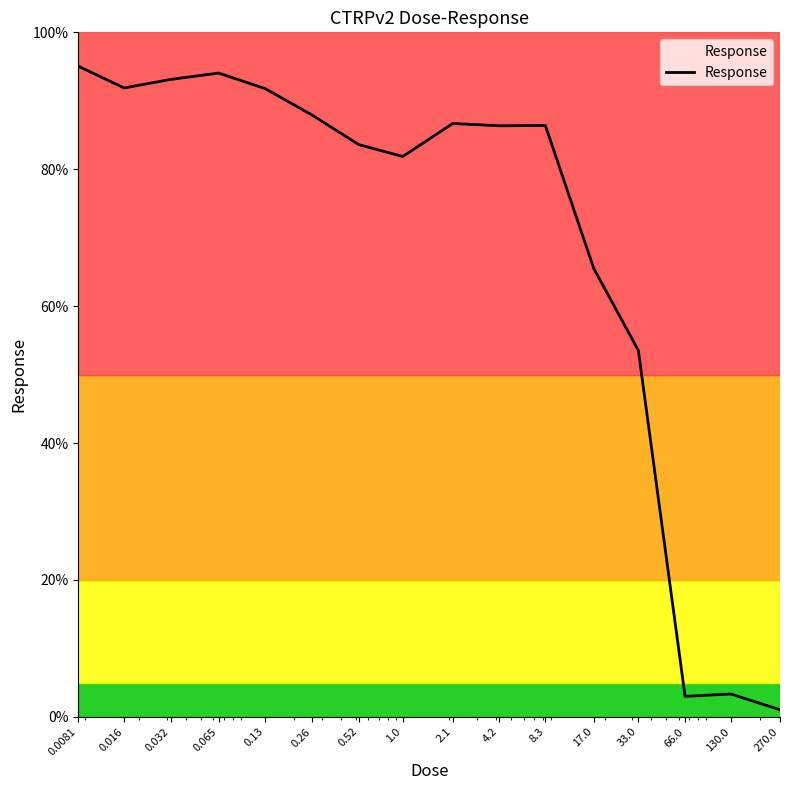

What is the greatest value displayed?

95.1